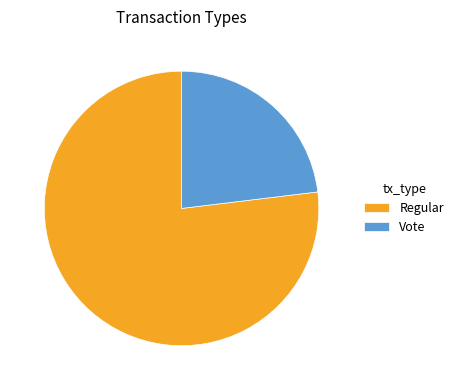

Which slice is the largest?

Regular